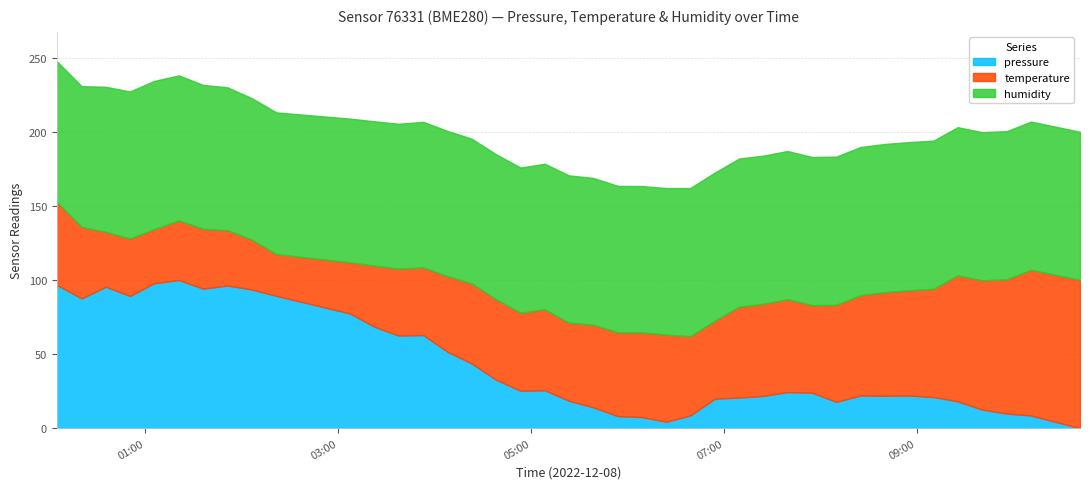

At which category does temperature reach its first local peak?

2022-12-08T00:50:37